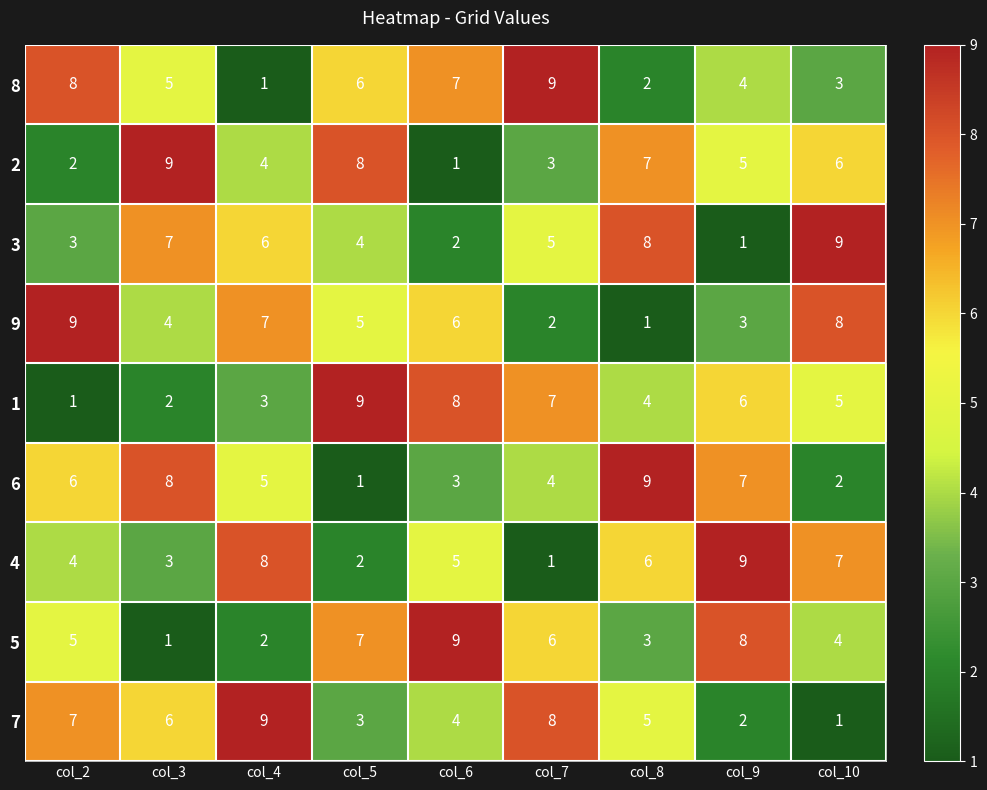

At which label is 2 closest to 5?

col_9